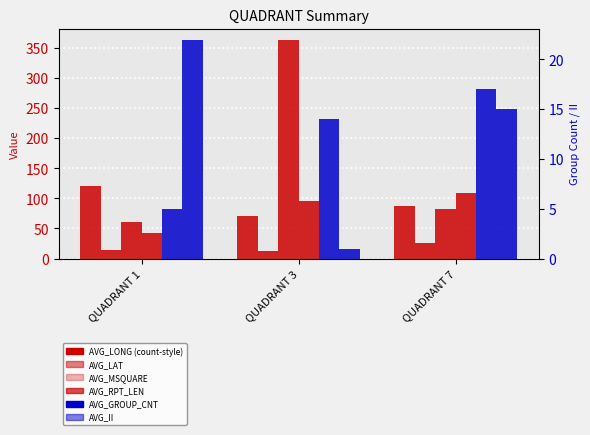

Does the chart contain any negative values?

No